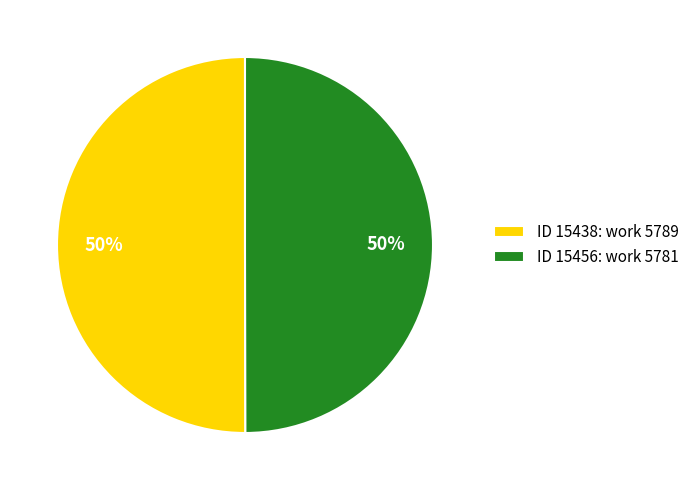

Is the sum of ID 15456: work 5781 and ID 15438: work 5789 greater than half?

Yes